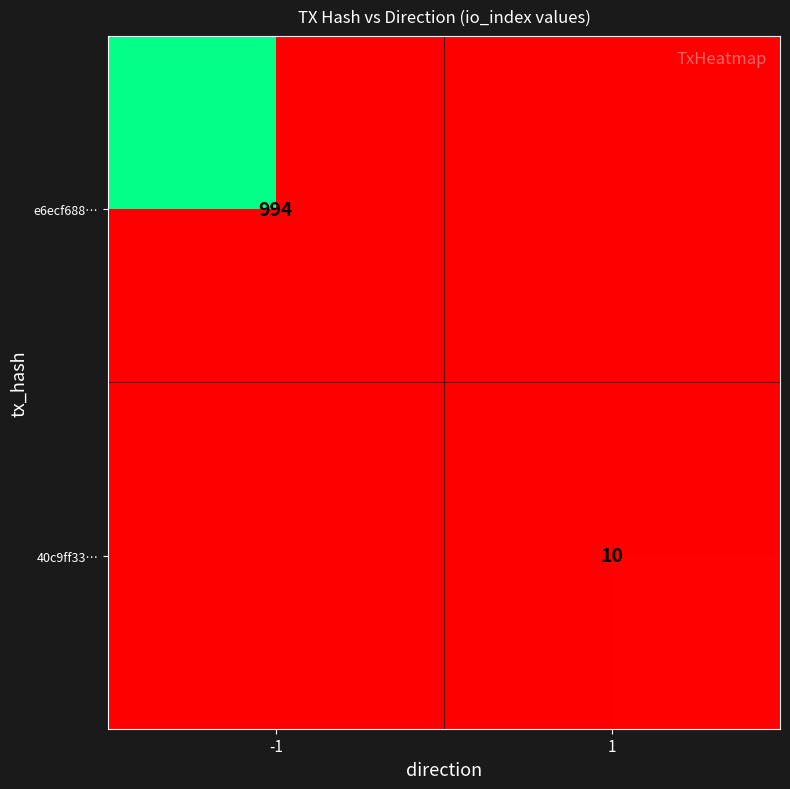

List the series in order of their overall mean, lowest first.

40c9ff33…, e6ecf688…